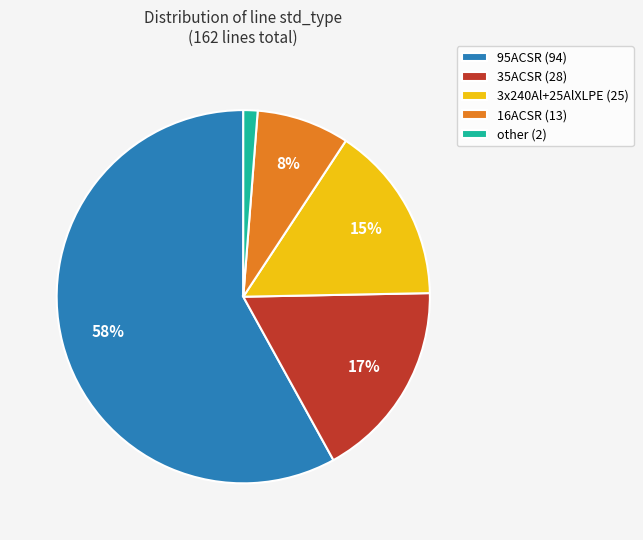

Between 3x240Al+25AlXLPE (25) and other (2), which is larger?

3x240Al+25AlXLPE (25)